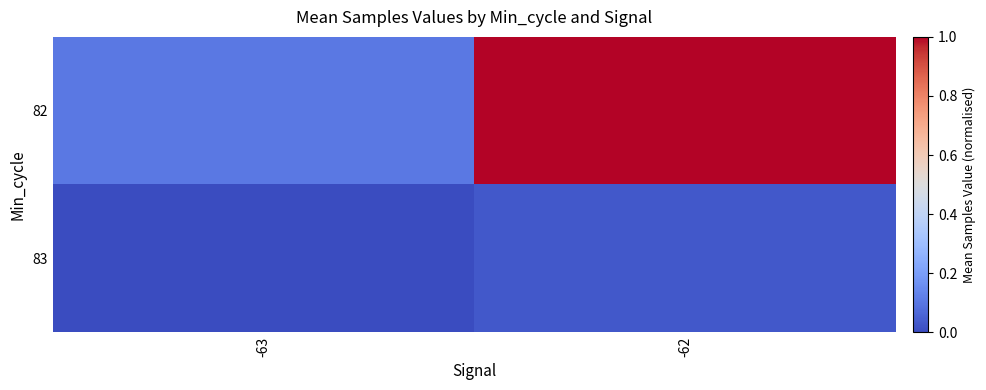

Reading right to left, extract all data points from this chart.

82: -62=1.0	-63=0.1
83: -62=0.0	-63=0.0